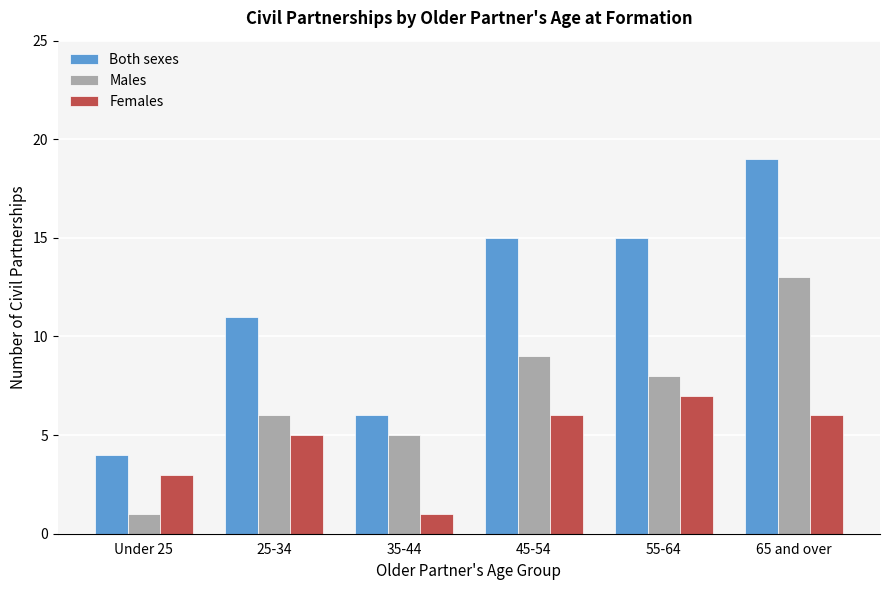

Reading left to right, list all the values displayed in this chart.

Both sexes: 4	11	6	15	15	19
Males: 1	6	5	9	8	13
Females: 3	5	1	6	7	6